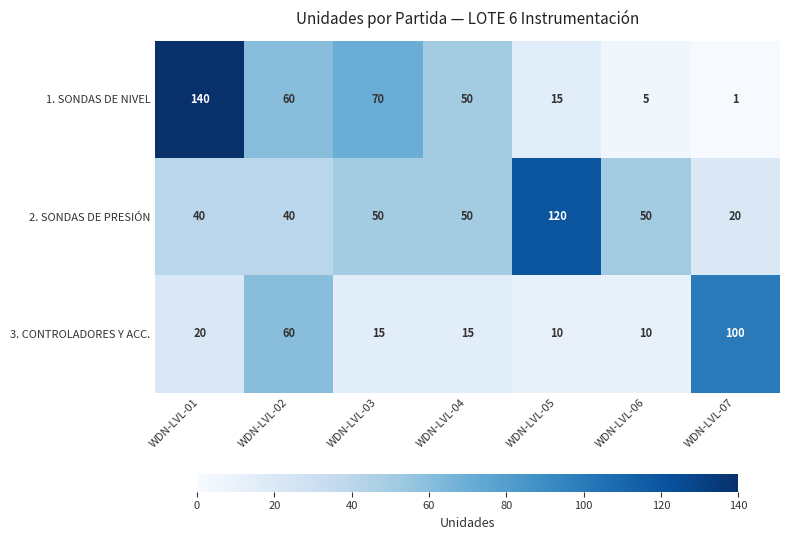

Reading right to left, list all the values displayed in this chart.

1. SONDAS DE NIVEL: 1	5	15	50	70	60	140
2. SONDAS DE PRESIÓN: 20	50	120	50	50	40	40
3. CONTROLADORES Y ACC.: 100	10	10	15	15	60	20